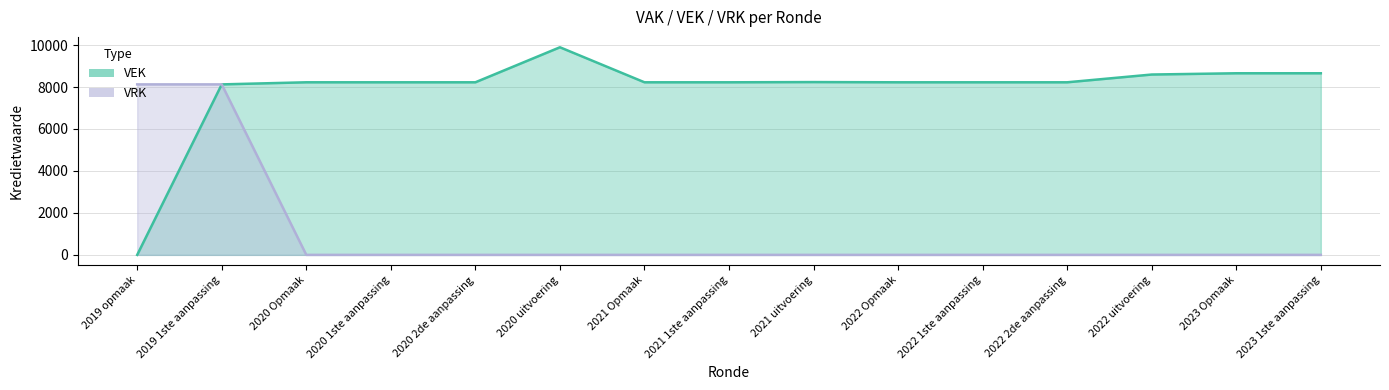

Which category has the highest value across all series?

2020 uitvoering